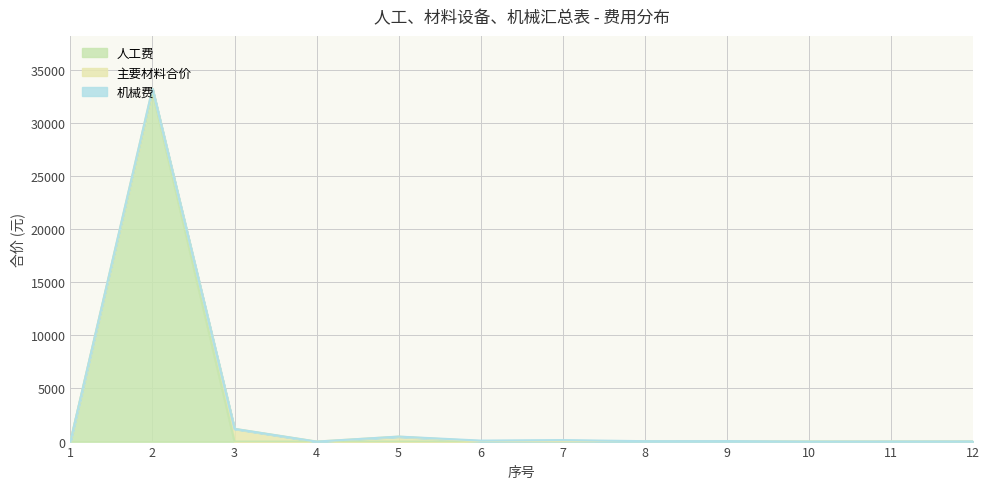

At 12, list the series in order from largest to smallest.

主要材料合价, 机械费, 人工费